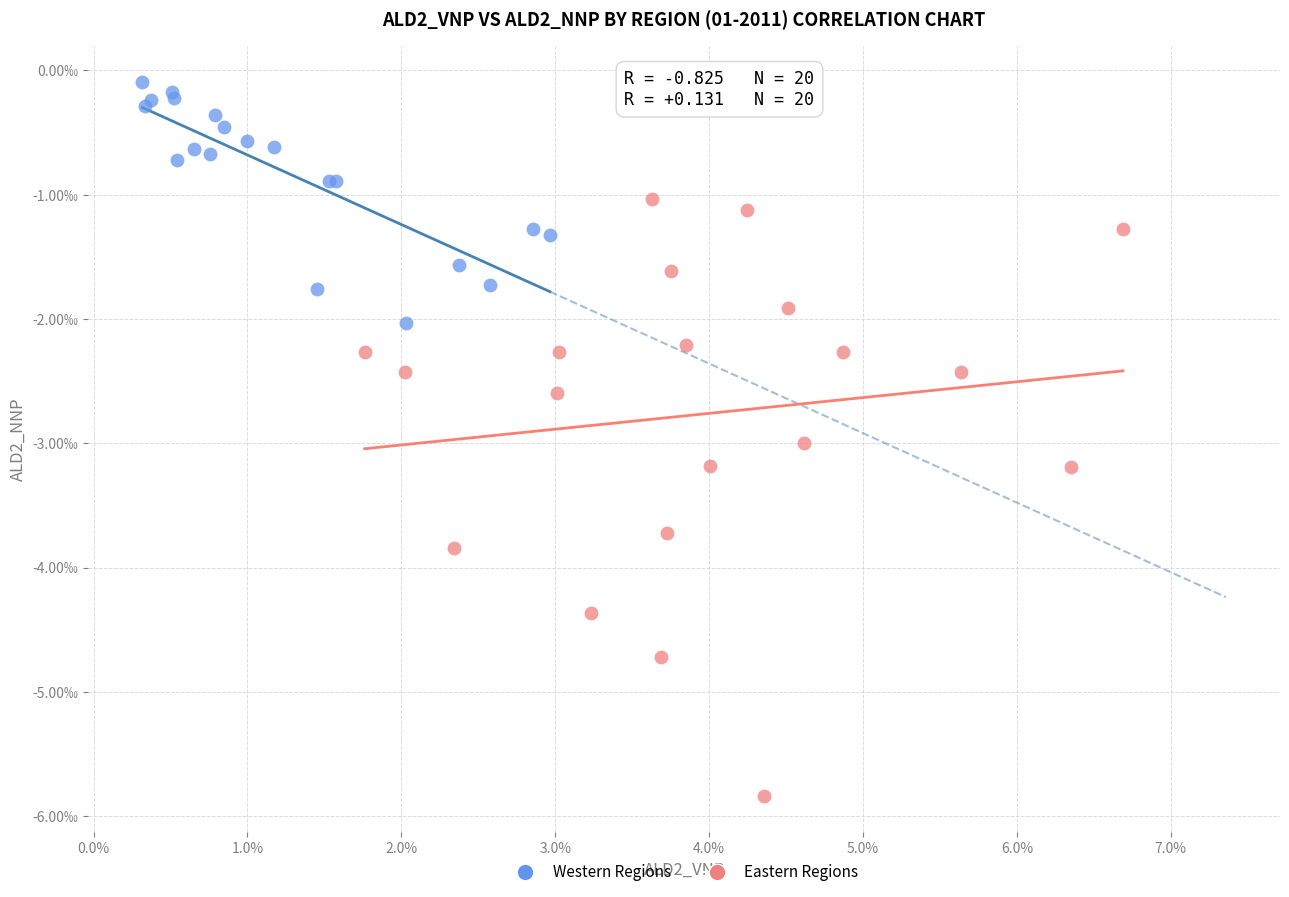

What are all the series names shown in the legend?

Western Regions, Eastern Regions